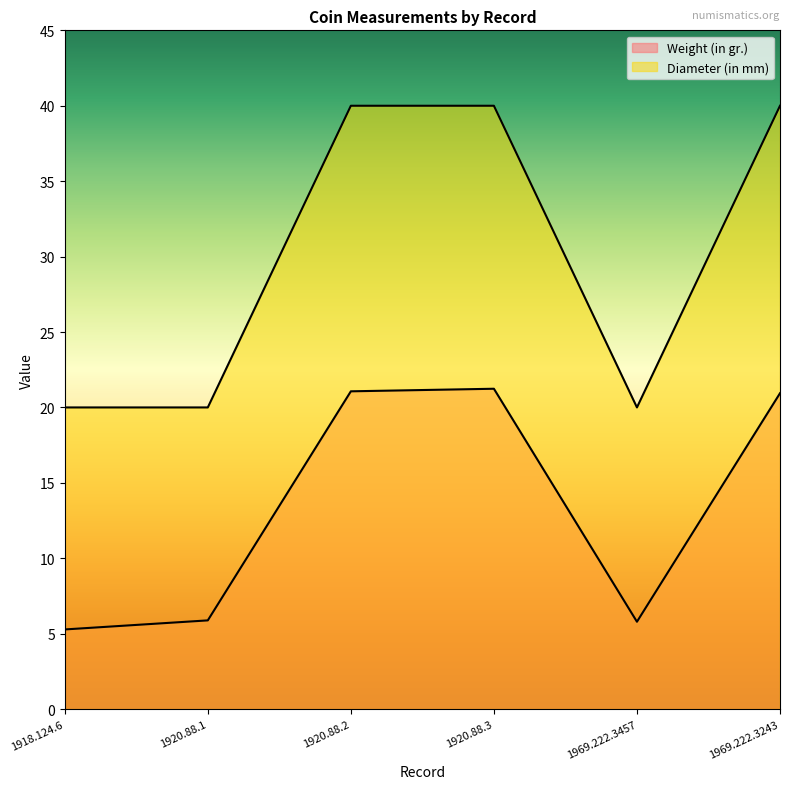

What are all the series names shown in the legend?

Weight (in gr.), Diameter (in mm)